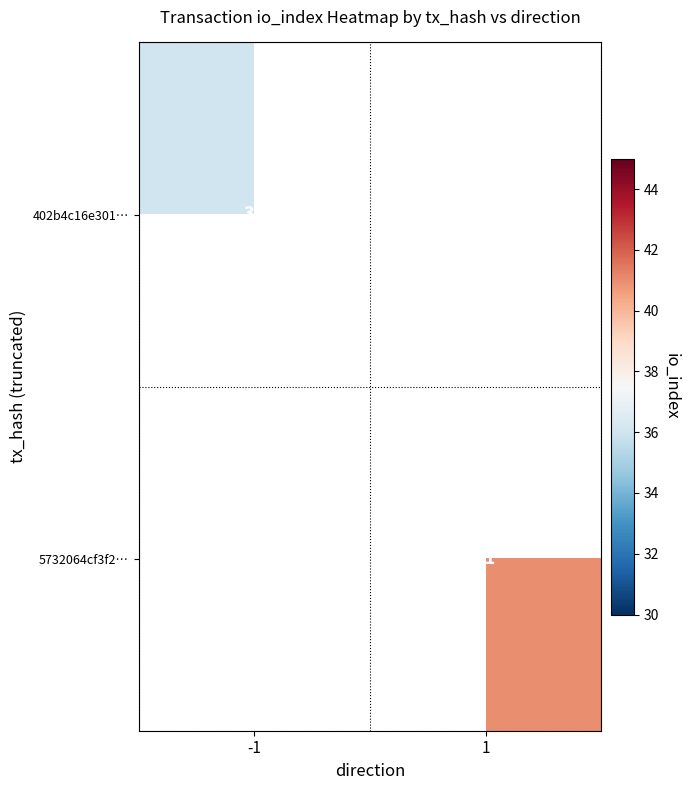

How many distinct data groups are displayed?

2